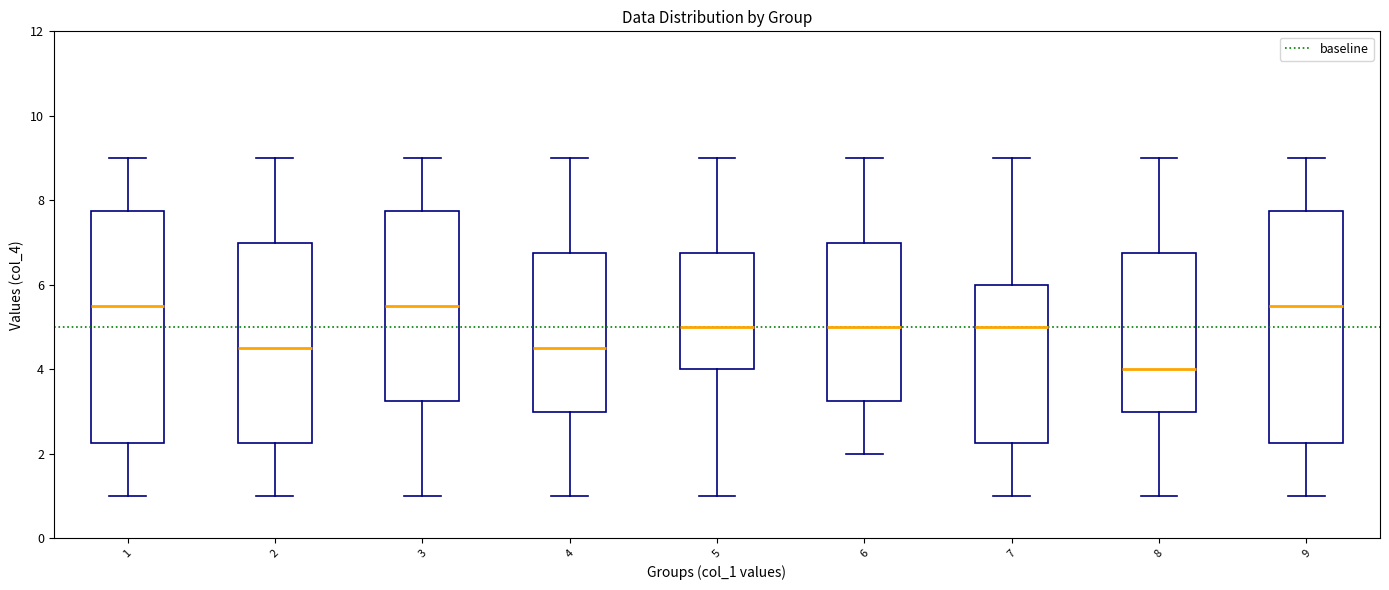

Reading left to right, transcribe this box plot: for each box, give where its median line is, the range the box spans, and where its two whiskers end, as read against the y-axis. The values are not printed on the chart, so give them approximately, as read against the axis.

1: median 5.6, box 2.2 to 7.8, whiskers 1.0 to 9.0
2: median 4.6, box 2.2 to 7.0, whiskers 1.0 to 9.0
3: median 5.6, box 3.2 to 7.8, whiskers 1.0 to 9.0
4: median 4.6, box 3.0 to 6.8, whiskers 1.0 to 9.0
5: median 5.0, box 4.0 to 6.8, whiskers 1.0 to 9.0
6: median 5.0, box 3.2 to 7.0, whiskers 2.0 to 9.0
7: median 5.0, box 2.2 to 6.0, whiskers 1.0 to 9.0
8: median 4.0, box 3.0 to 6.8, whiskers 1.0 to 9.0
9: median 5.6, box 2.2 to 7.8, whiskers 1.0 to 9.0